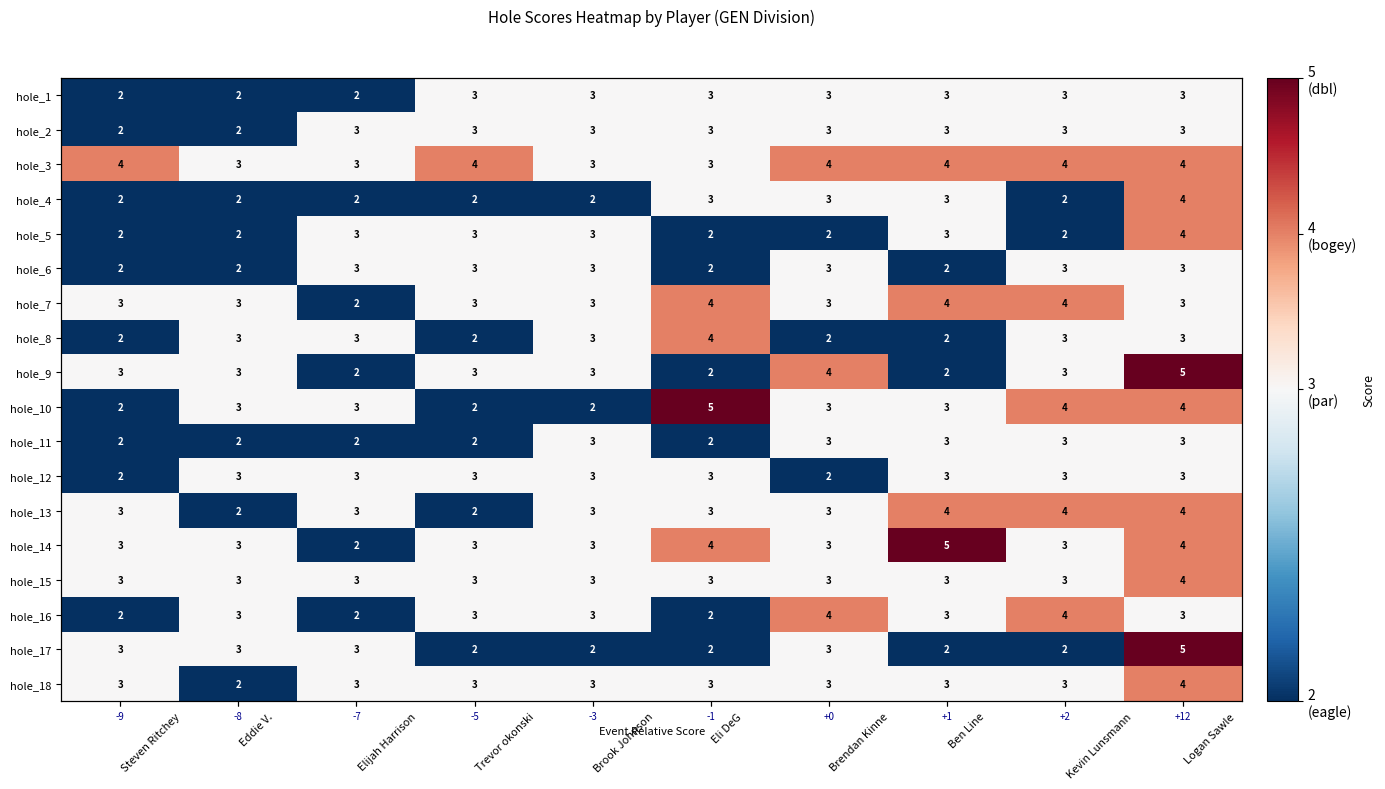

Which label corresponds to the smallest value in the chart?

Steven Ritchey